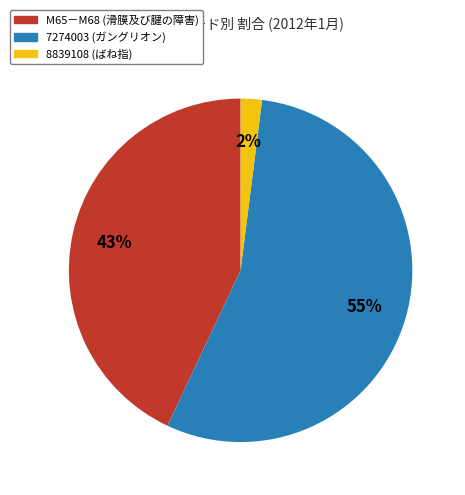

Is 8839108 the majority of the pie?

No